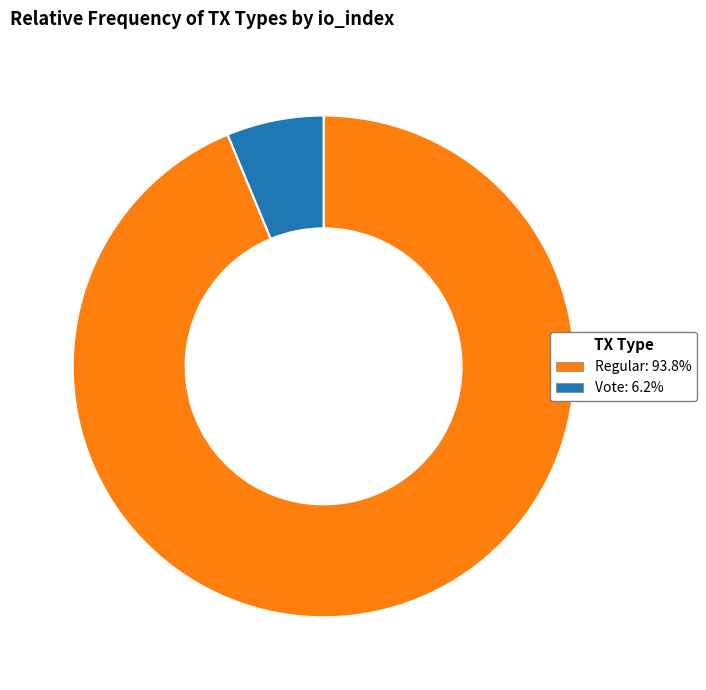

Is there any slice that represents more than half of the pie?

Yes